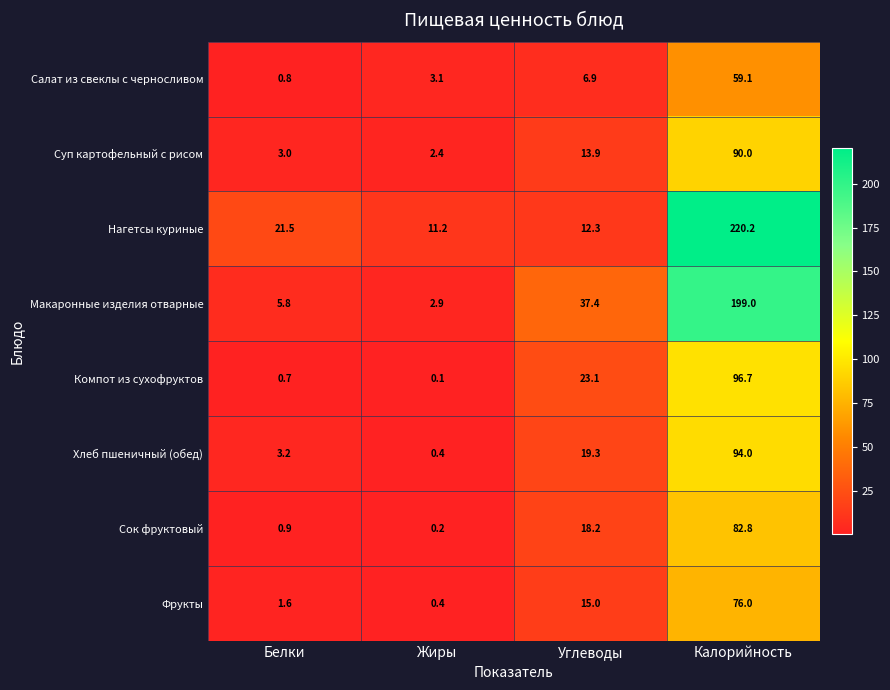

What is the maximum value shown in the chart?

220.2